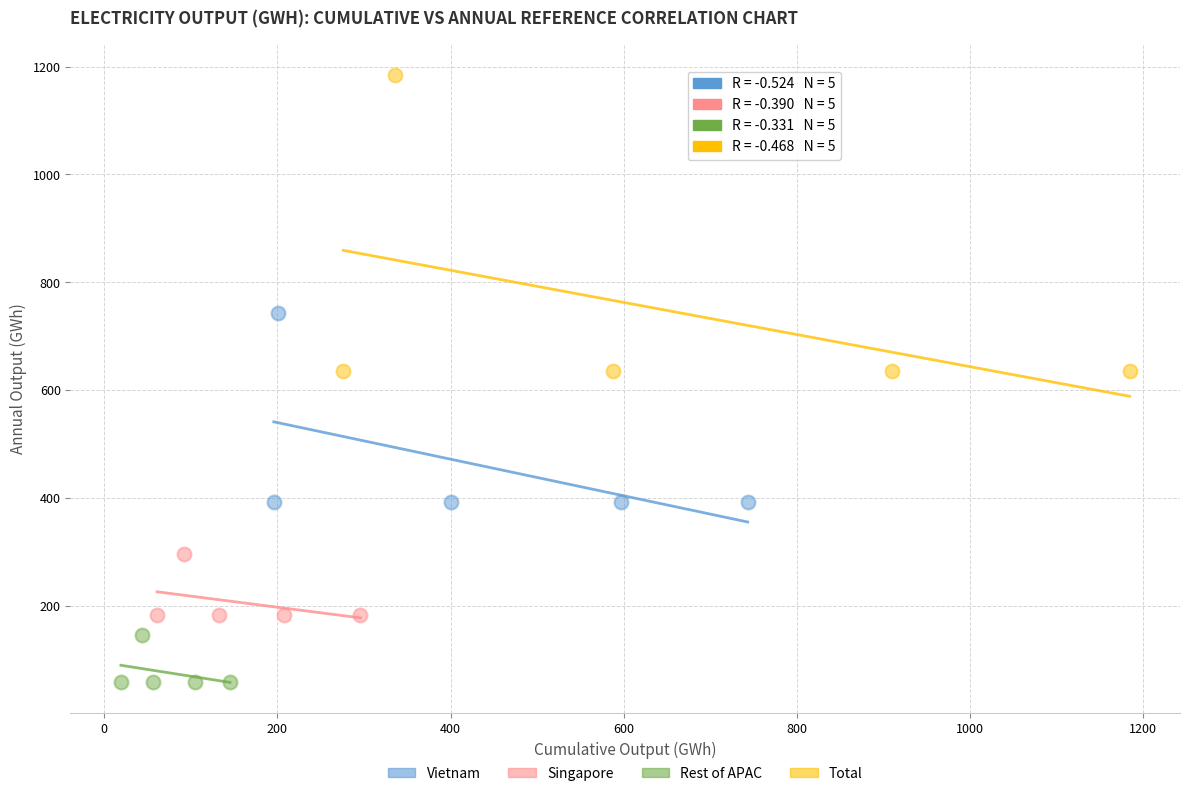

Which series reaches the maximum Y coordinate?

Total